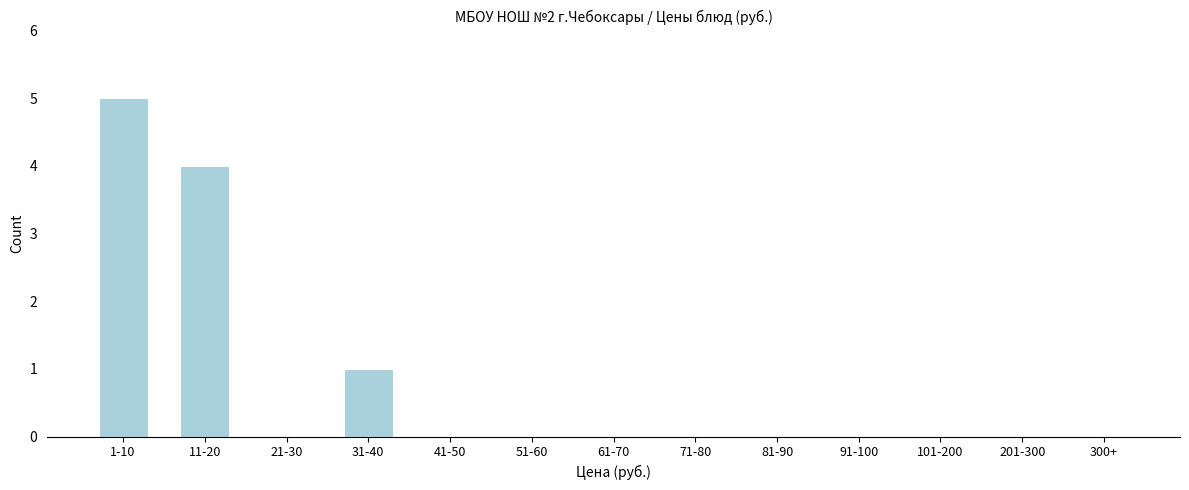

Reading left to right, what are all the values shown in this chart?

1-10=5	11-20=4	21-30=0	31-40=1	41-50=0	51-60=0	61-70=0	71-80=0	81-90=0	91-100=0	101-200=0	201-300=0	300+=0